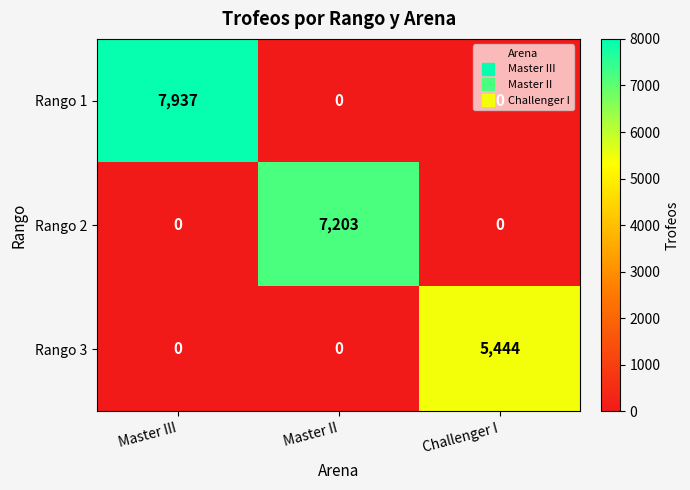

List the series in order of their peak value, highest first.

Rango 1, Rango 2, Rango 3